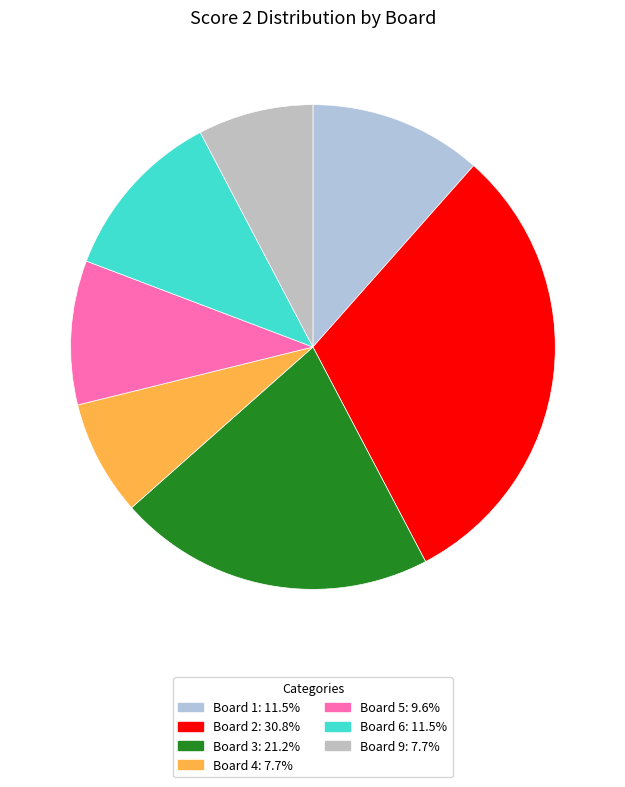

How many slices are in this pie chart?

7